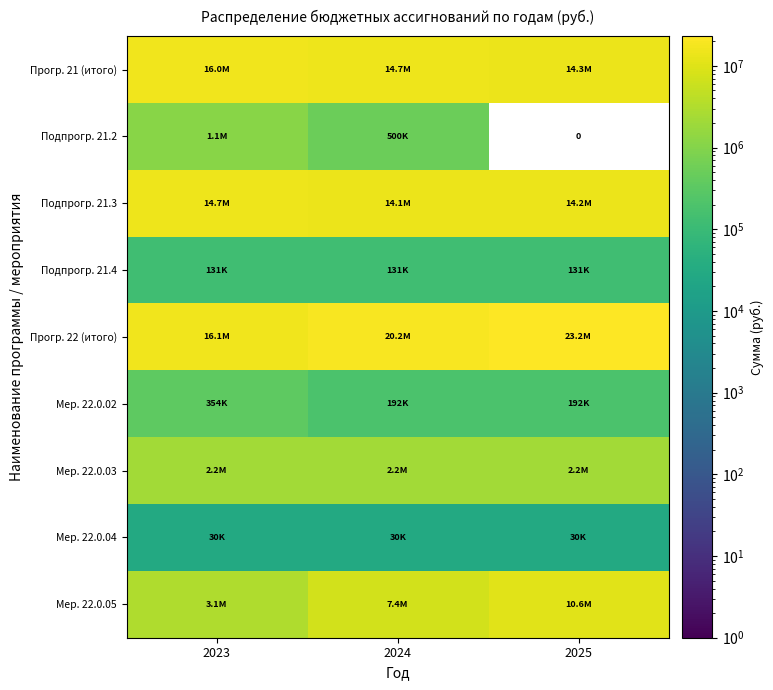

Count the number of data series in this chart.

9